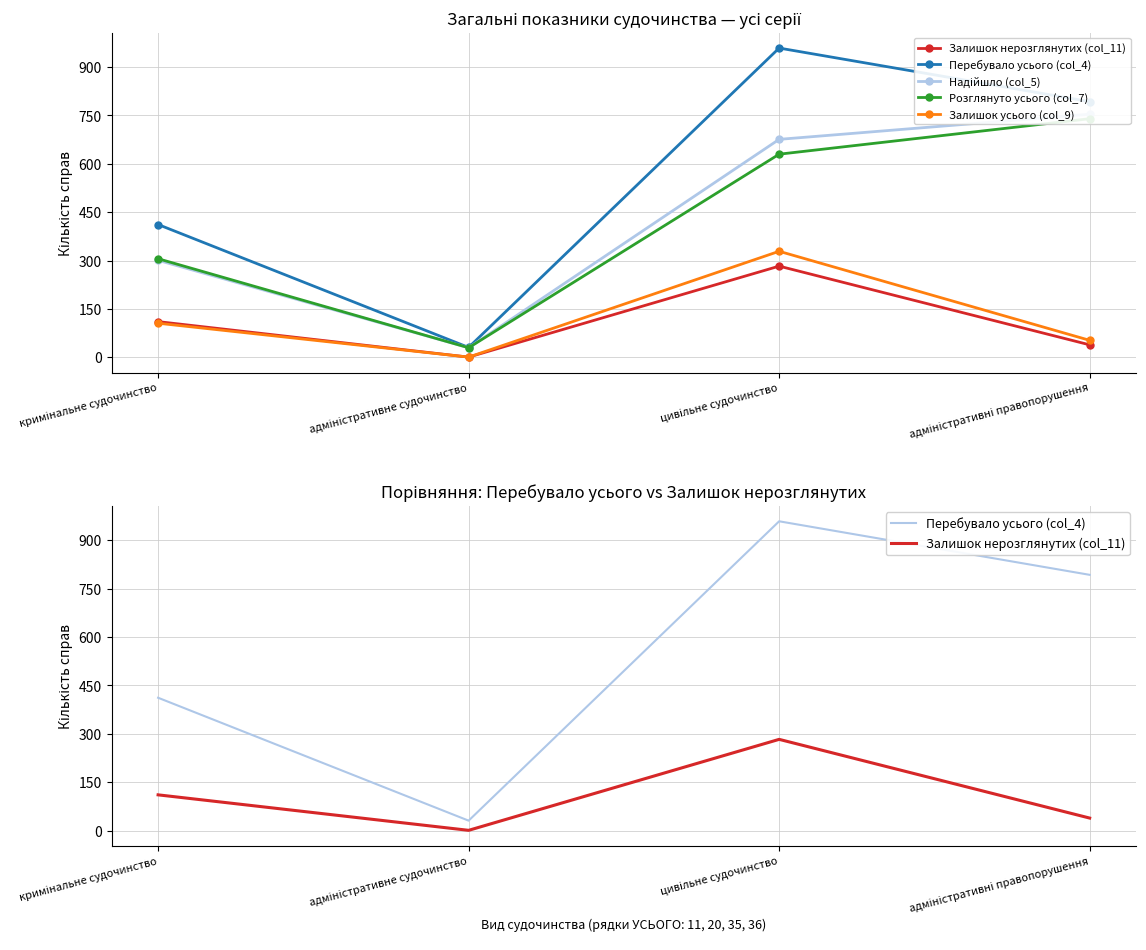

What is the difference between the Залишок усього (col_9) values at адміністративне судочинство and адміністративні правопорушення?

52